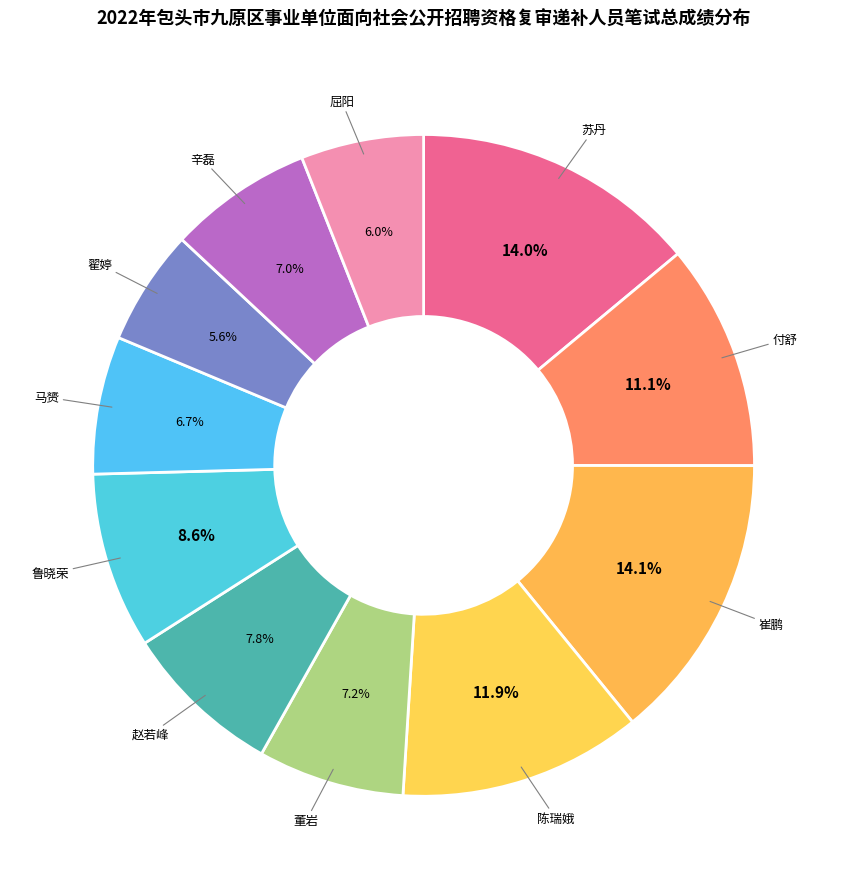

Between 鲁晓荣 and 付舒, which is larger?

付舒